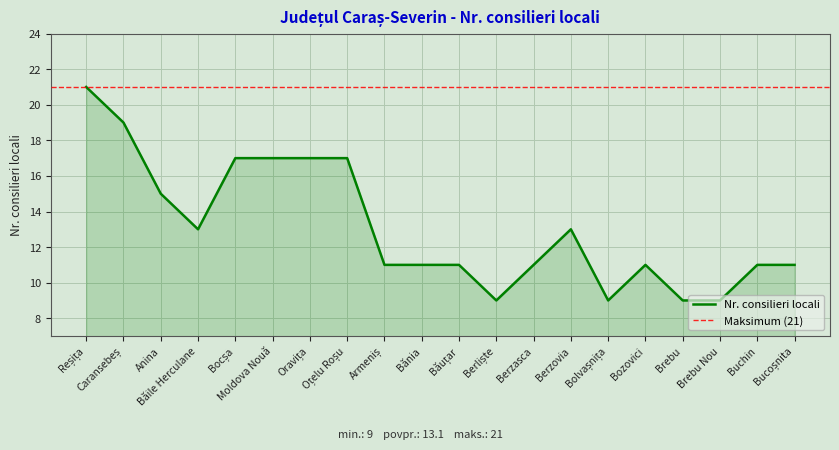

Which label corresponds to the largest value in the chart?

Reșița